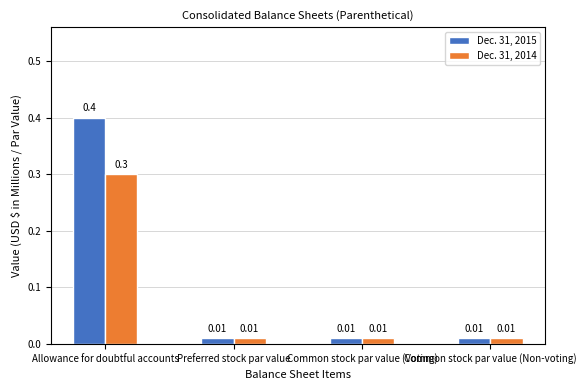

What is the label of the 3rd bar from the left?

Common stock par value (Voting)